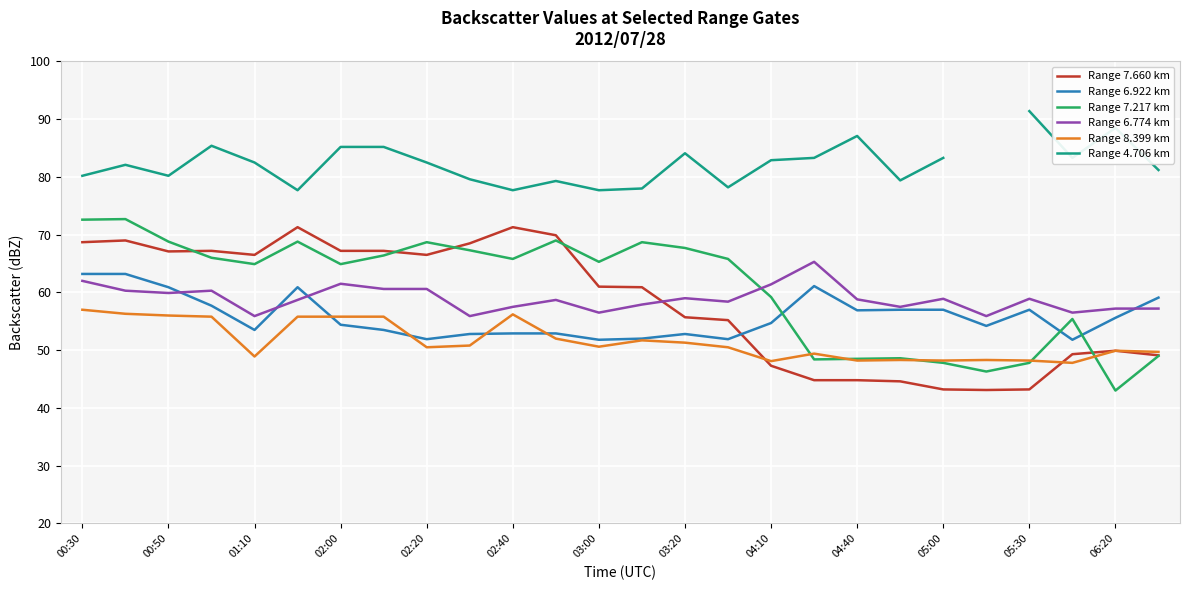

Between 21 and 17, which is larger?

17